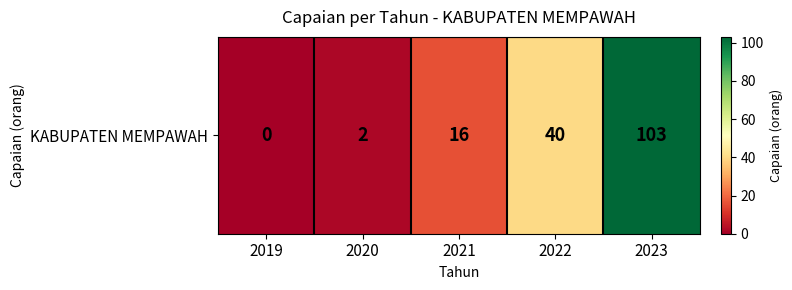

Where is the data nearest to the value 51?

2022